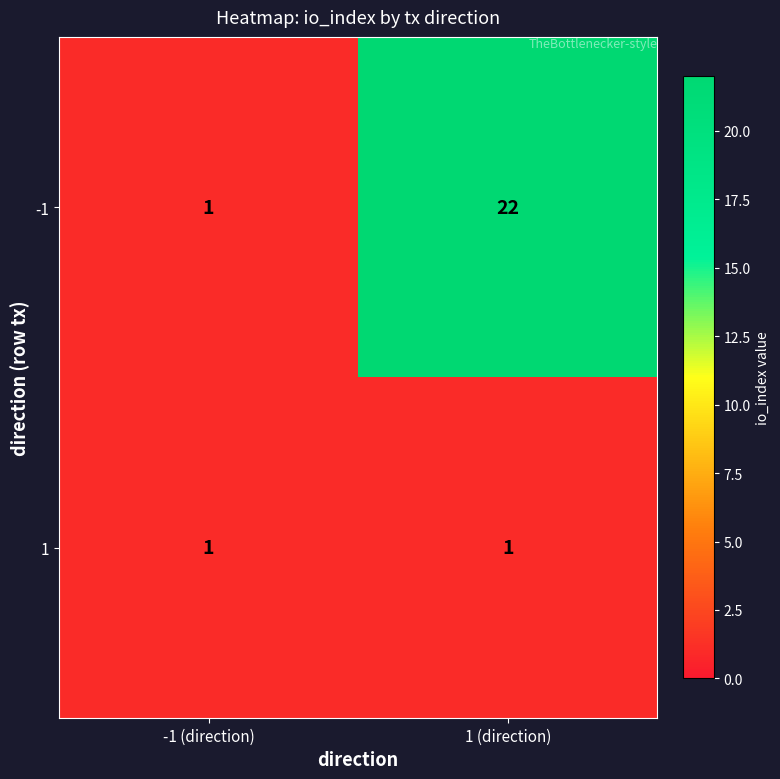

True or false: -1 has a value of 38 at 1 (direction).

False